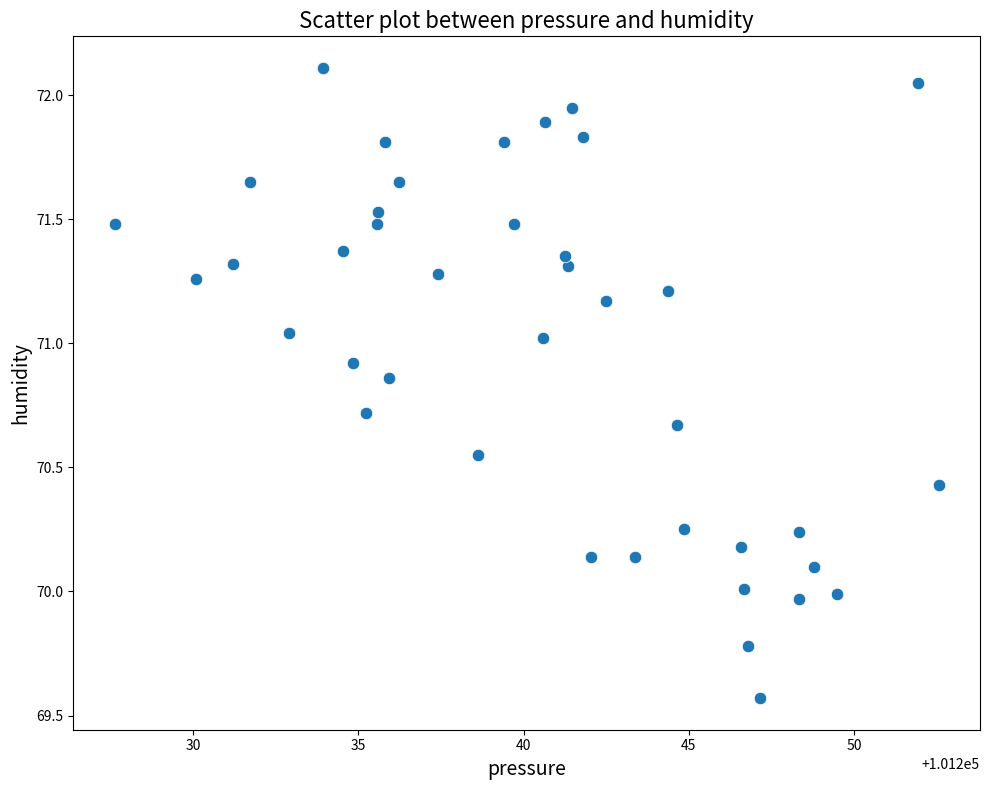

What is the range of Y values (max minus min)?

2.5